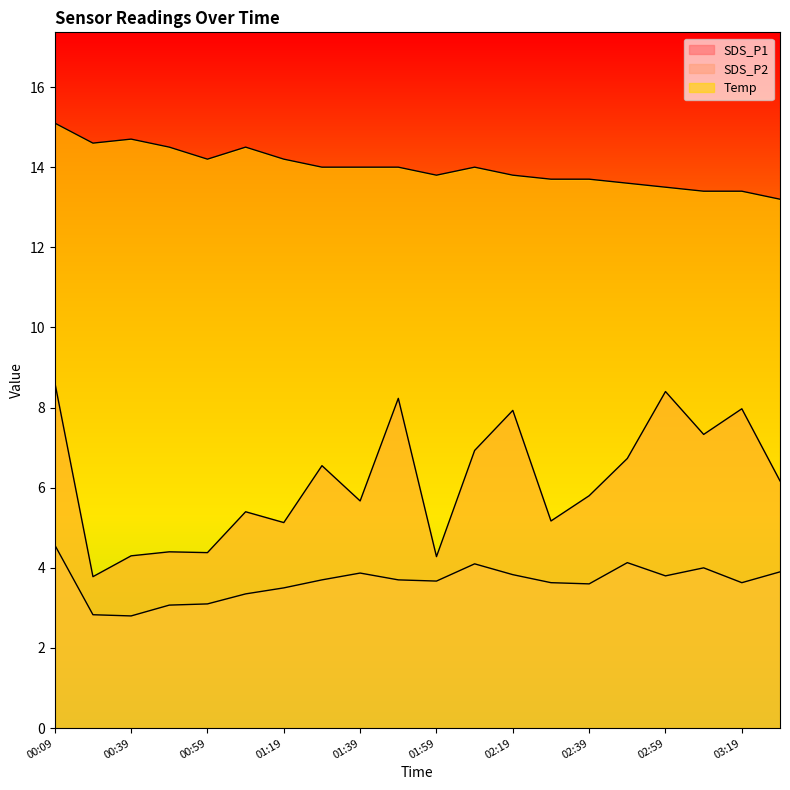

At how many categories does at least one series exceed 7?

20